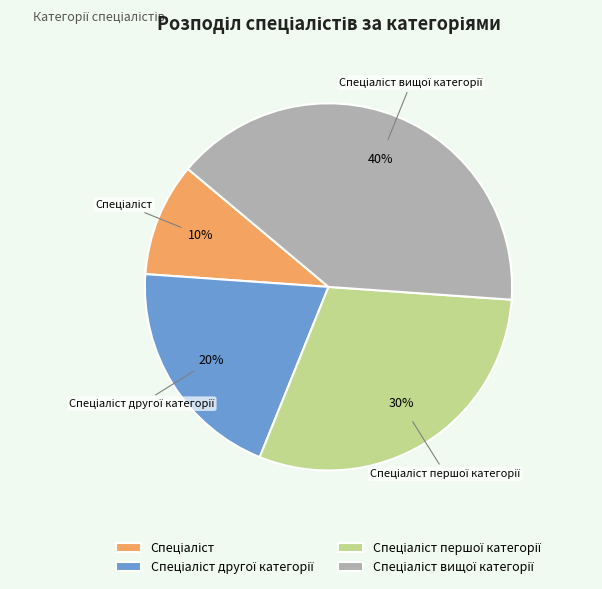

To the nearest percent, what is the average slice percentage?

25%